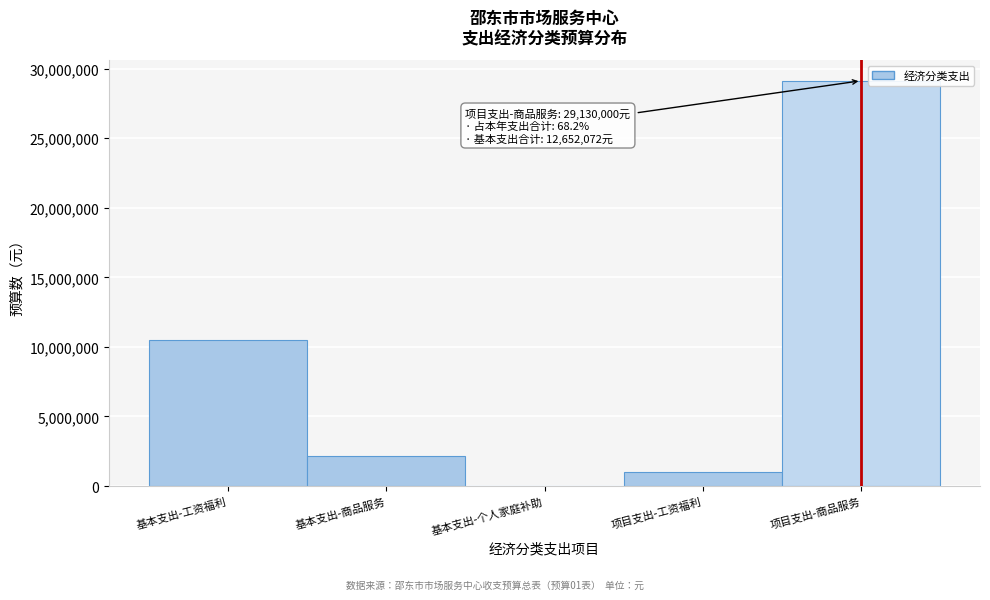

Reading left to right, what are all the values shown in this chart?

基本支出-工资福利=10480912	基本支出-商品服务=2140000	基本支出-个人家庭补助=31160	项目支出-工资福利=980000	项目支出-商品服务=29130000